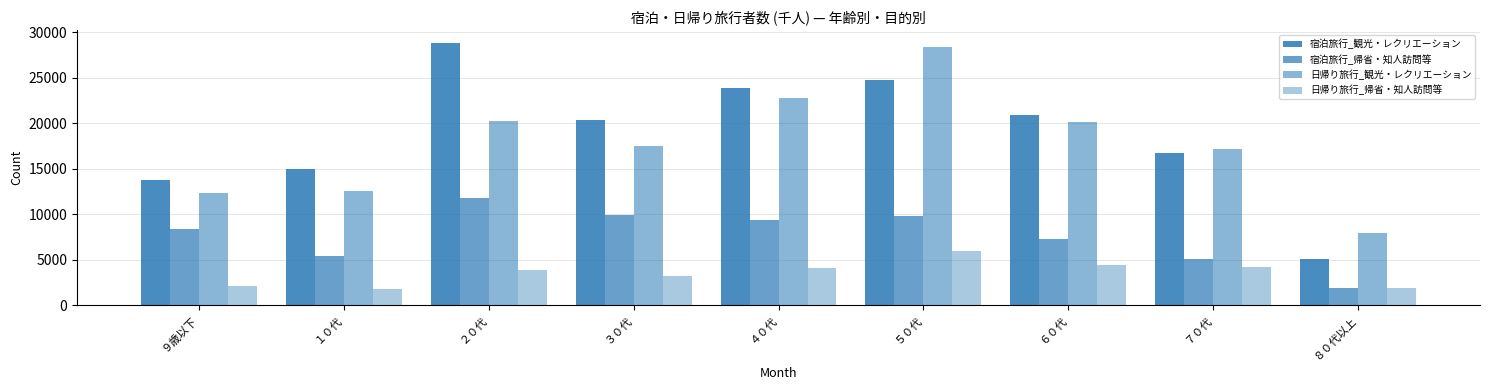

Which series has the largest total across all categories?

宿泊旅行_観光・レクリエーション